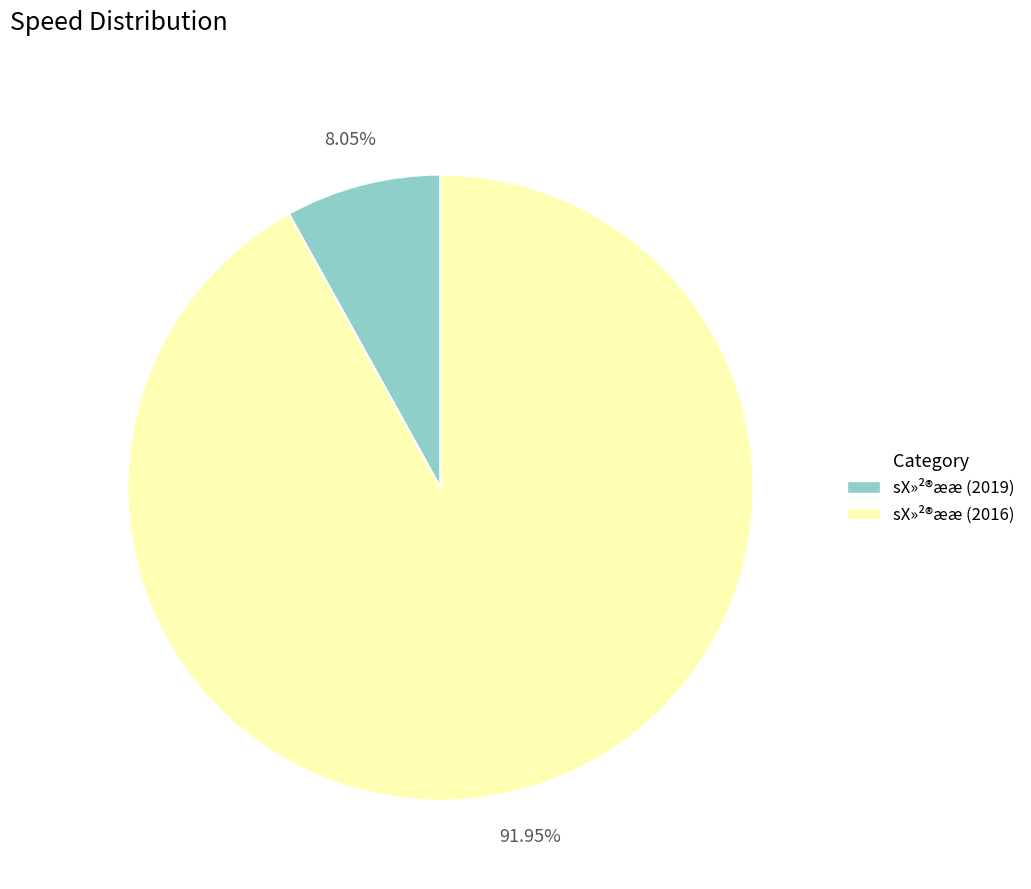

Rank the categories by value from highest to lowest.

sX»²®ææ (2016), sX»²®ææ (2019)